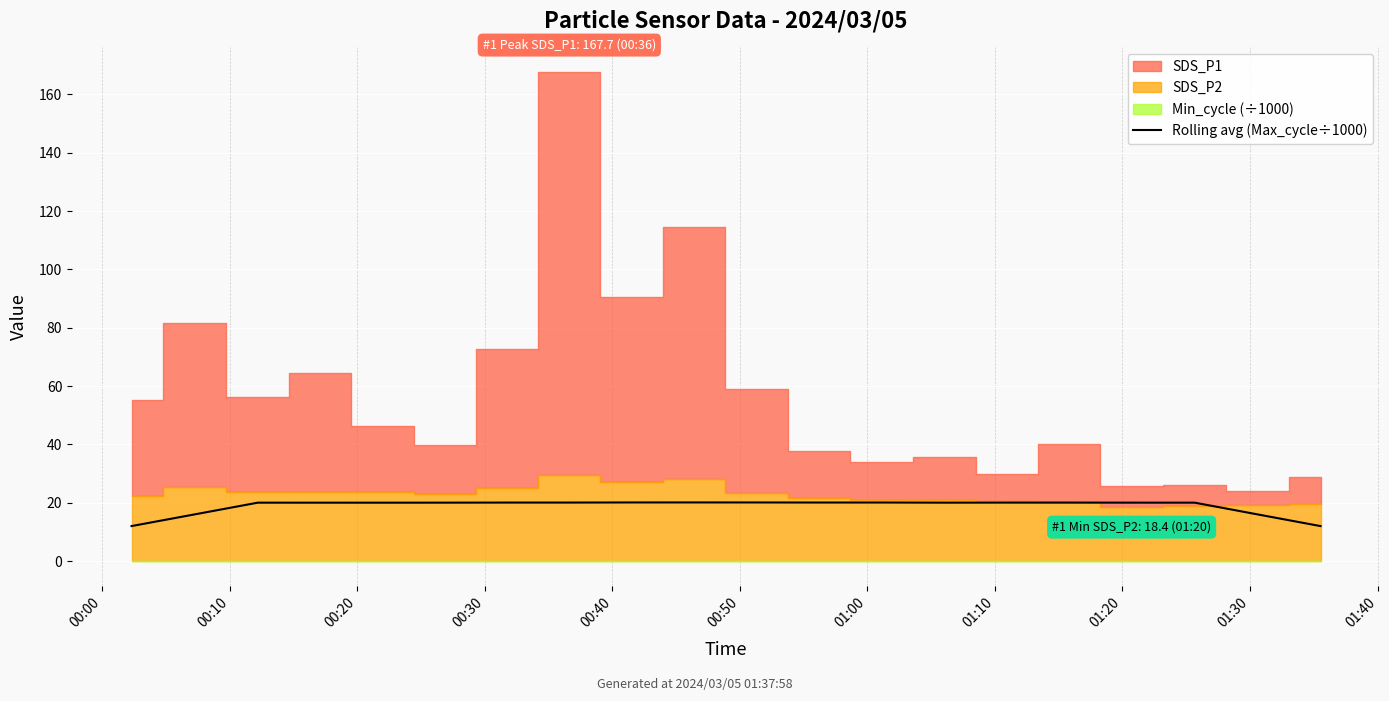

What is the lowest value of the Rolling avg (Max_cycle÷1000) series?

12.0